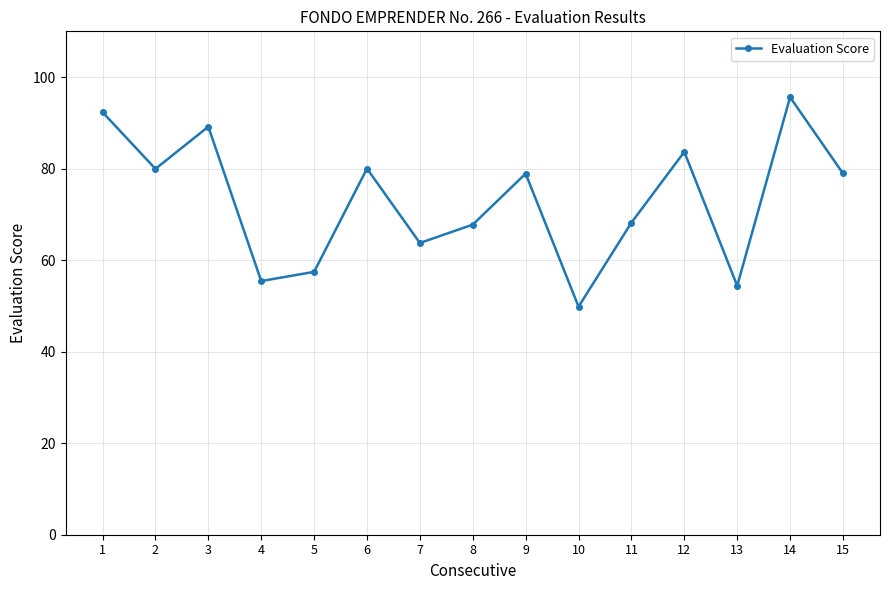

How many lines are shown in the chart?

1